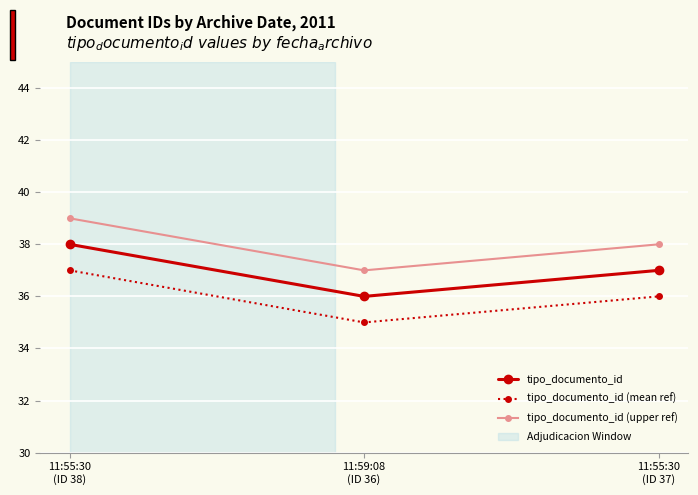

Count the number of categories in the chart.

3